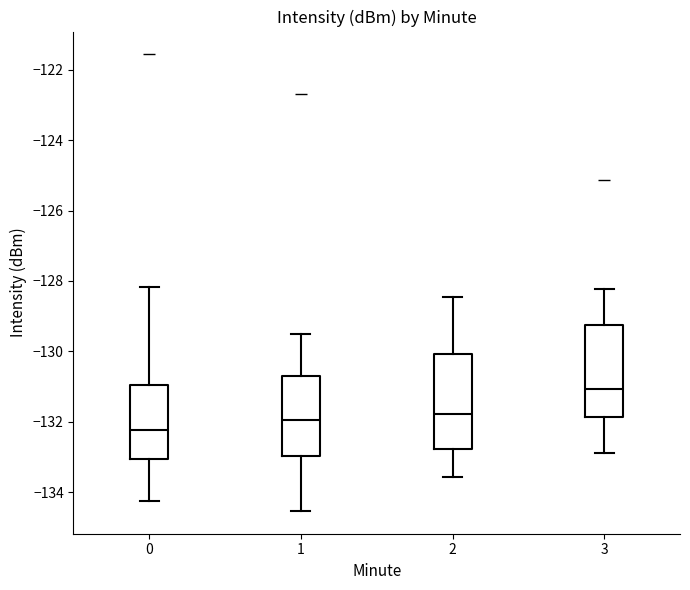

Which box's median line is the lowest?

0